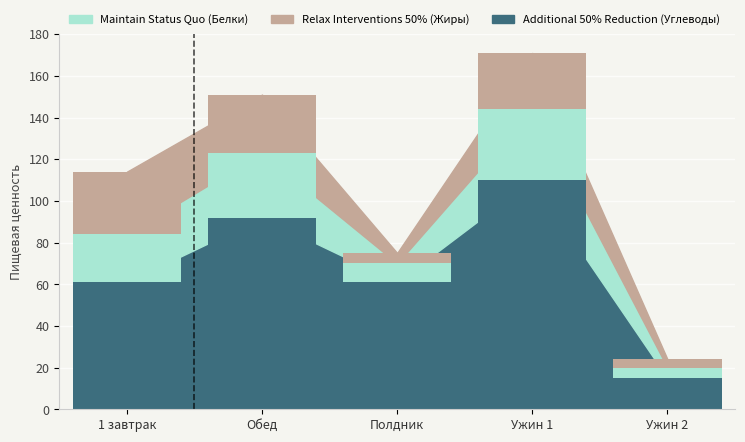

Which series has the largest total across all categories?

Additional 50% Reduction (Углеводы)